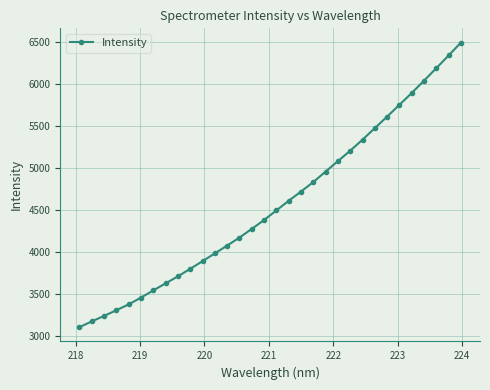

How many distinct data groups are displayed?

1